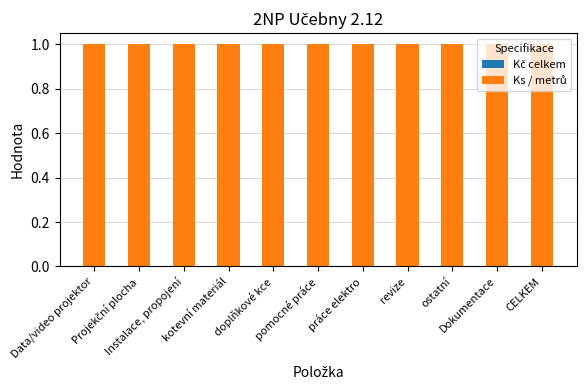

Which series has the widest spread of values?

Kč celkem